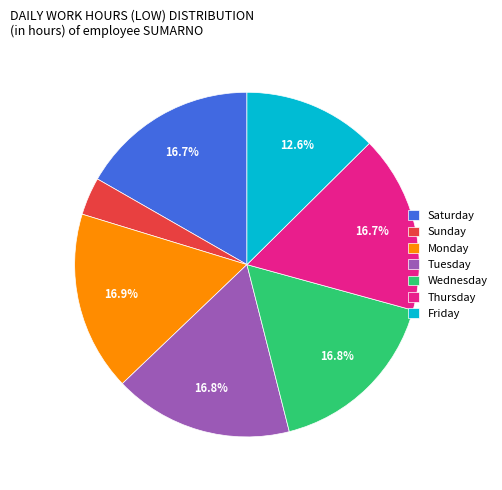

Which category has the smallest portion of the pie?

Sunday